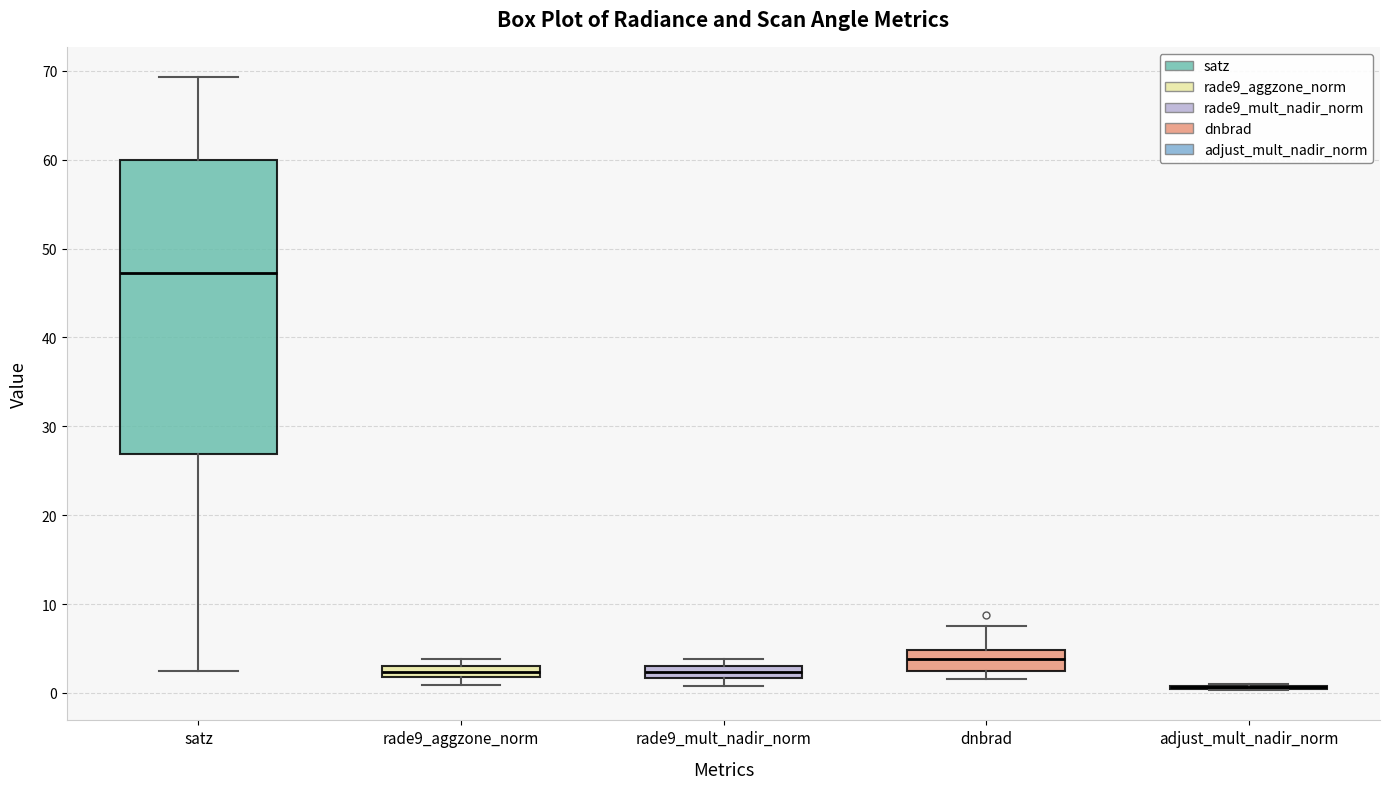

Which box is the tallest, from its lower edge to its upper edge?

satz